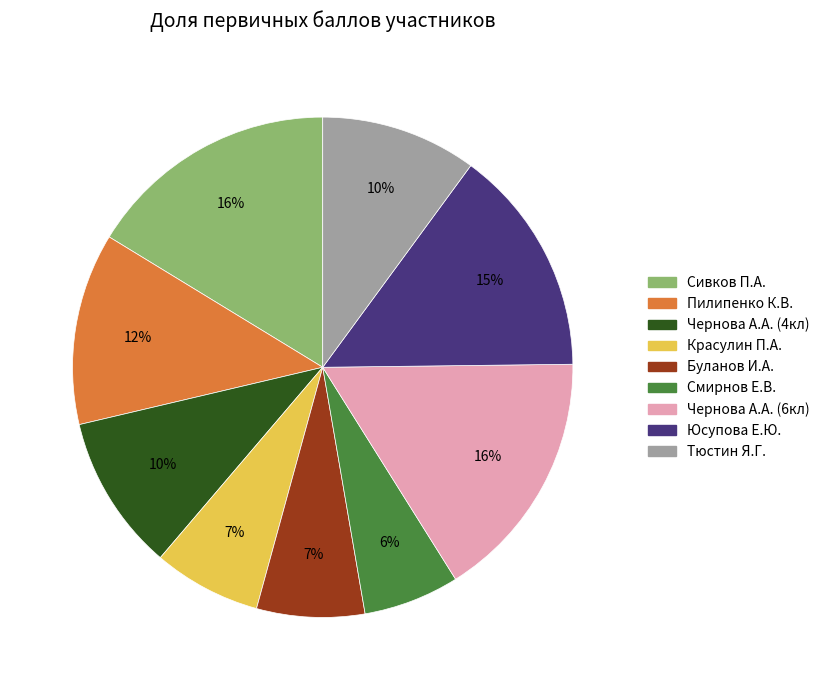

Is Чернова А.А. (4кл) the majority of the pie?

No